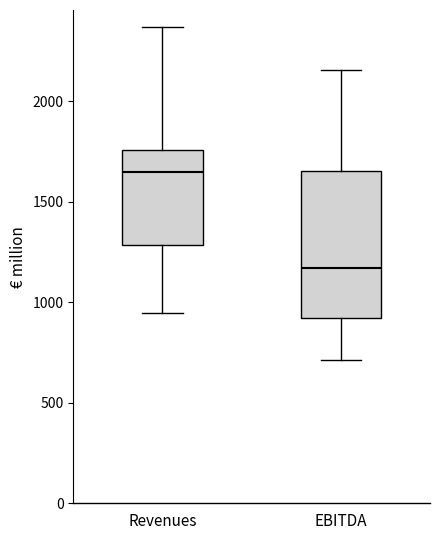

Where does the lower whisker of the box for Revenues end on the y-axis? The values are not printed on the chart, so give them approximately, as read against the axis.

950